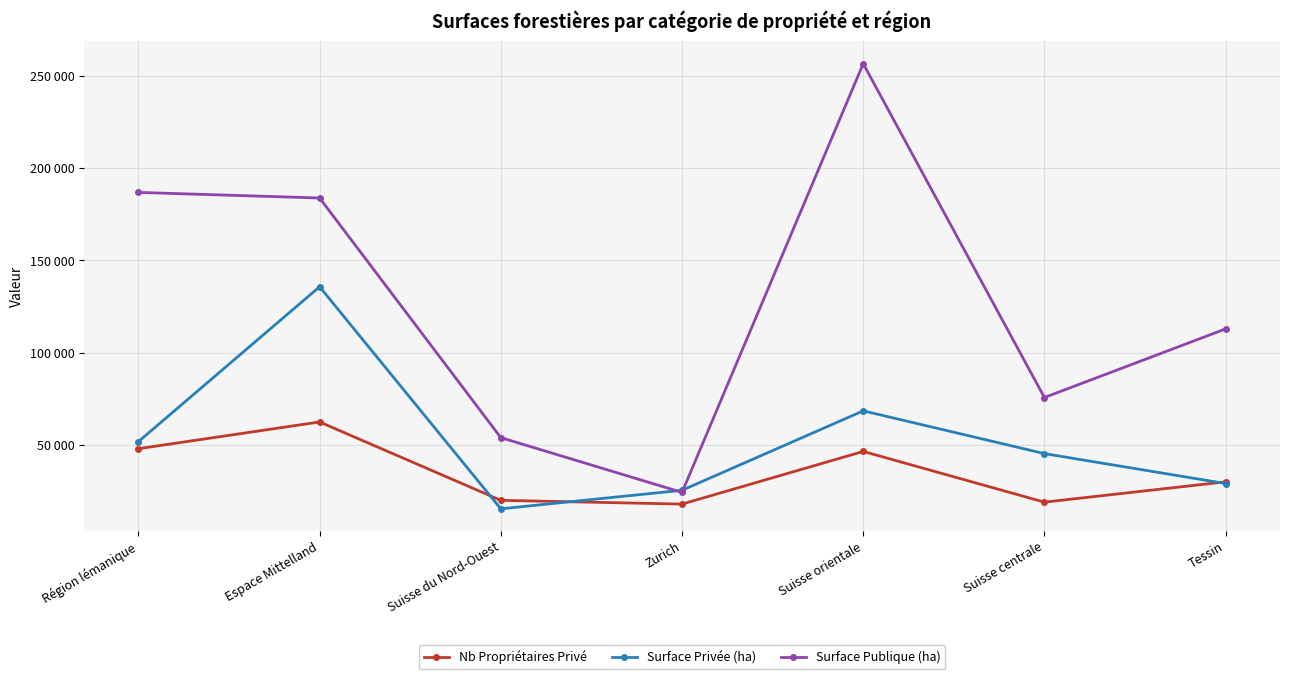

Which series has the widest spread of values?

Surface Publique (ha)